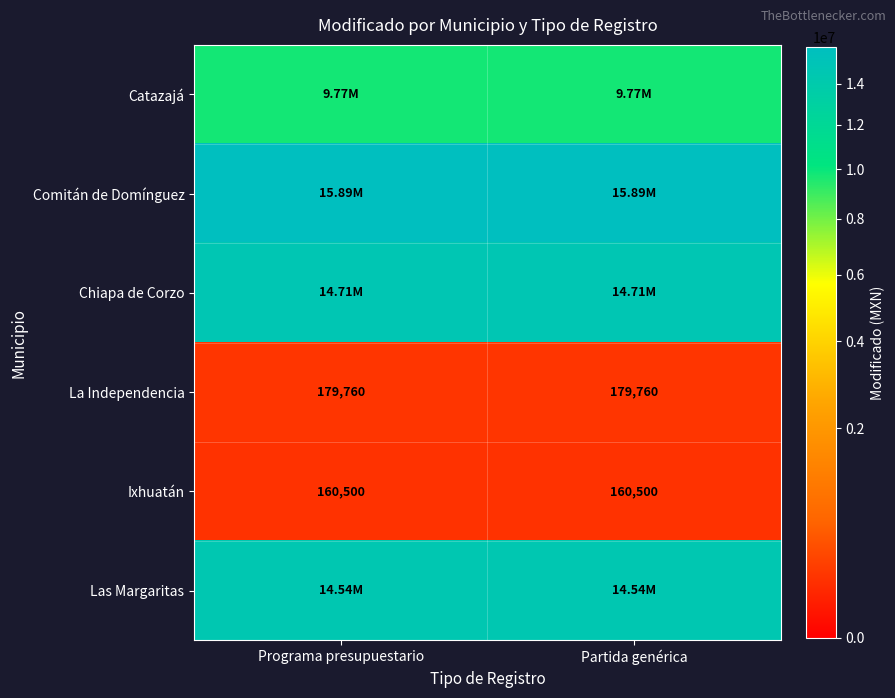

Read the Chiapa de Corzo value at Programa presupuestario.

14713443.0